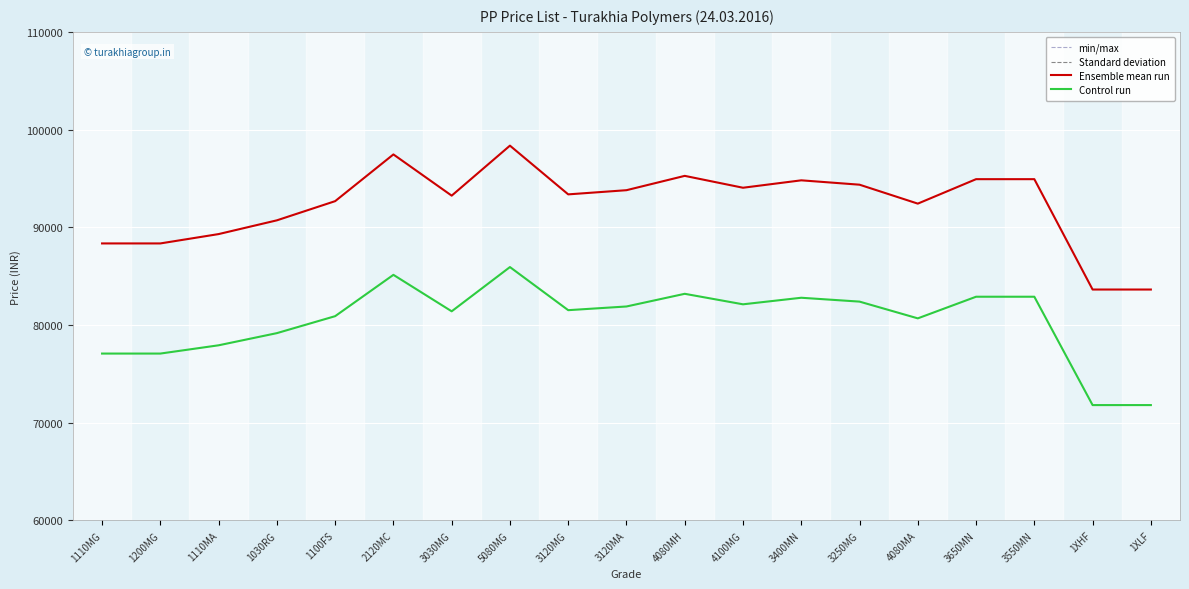

Read the Control run value at 4080MH.

83191.0